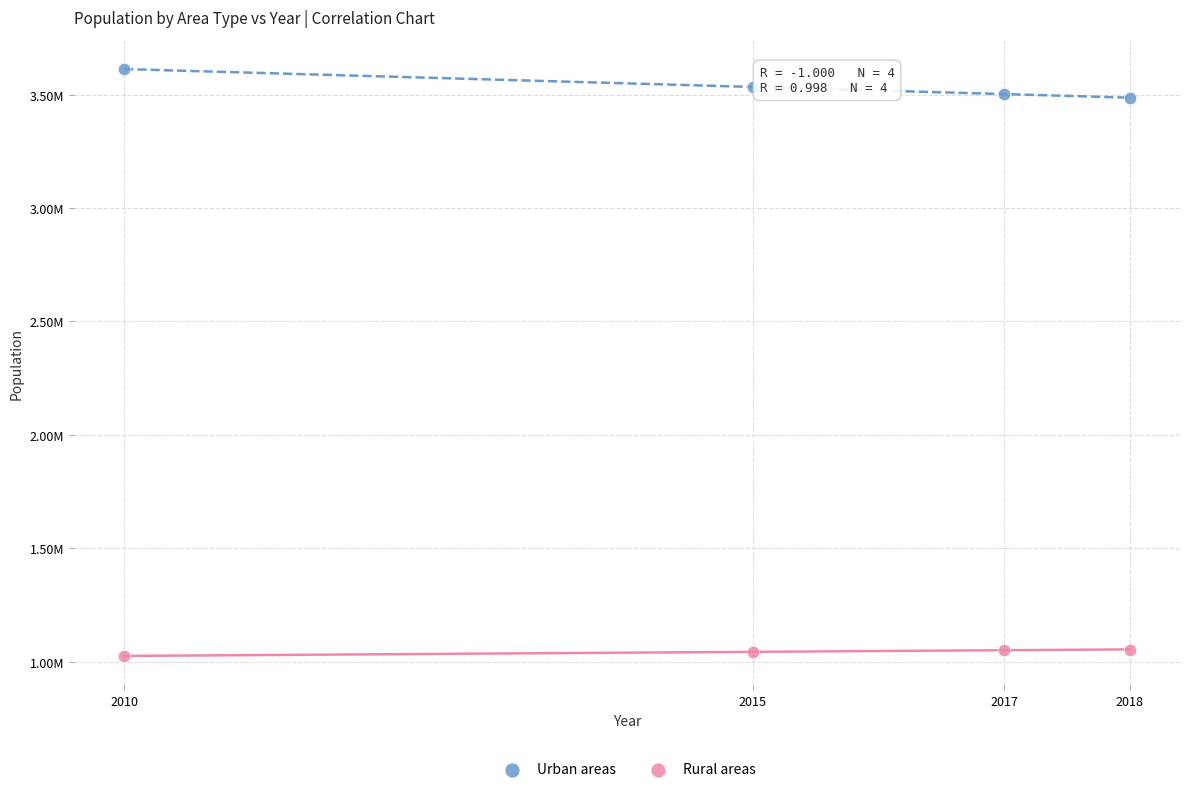

What are all the series names shown in the legend?

Urban areas, Rural areas